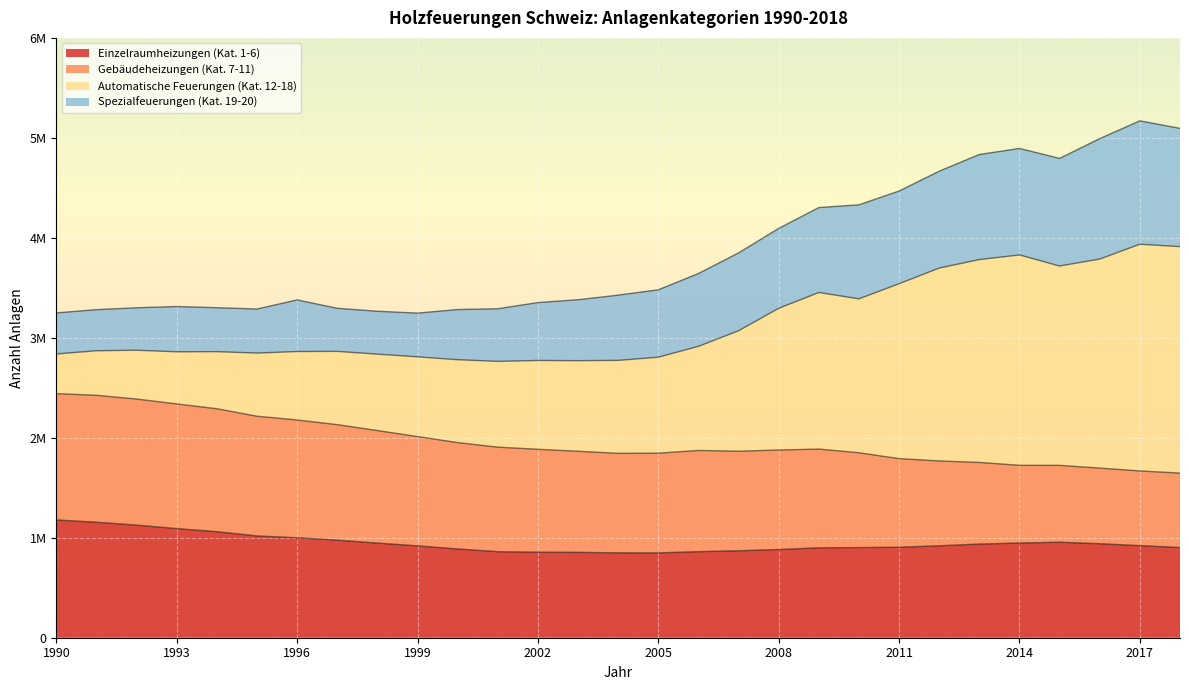

What is the difference between the maximum and minimum values in the Einzelraumheizungen (Kat. 1-6) series?

329669